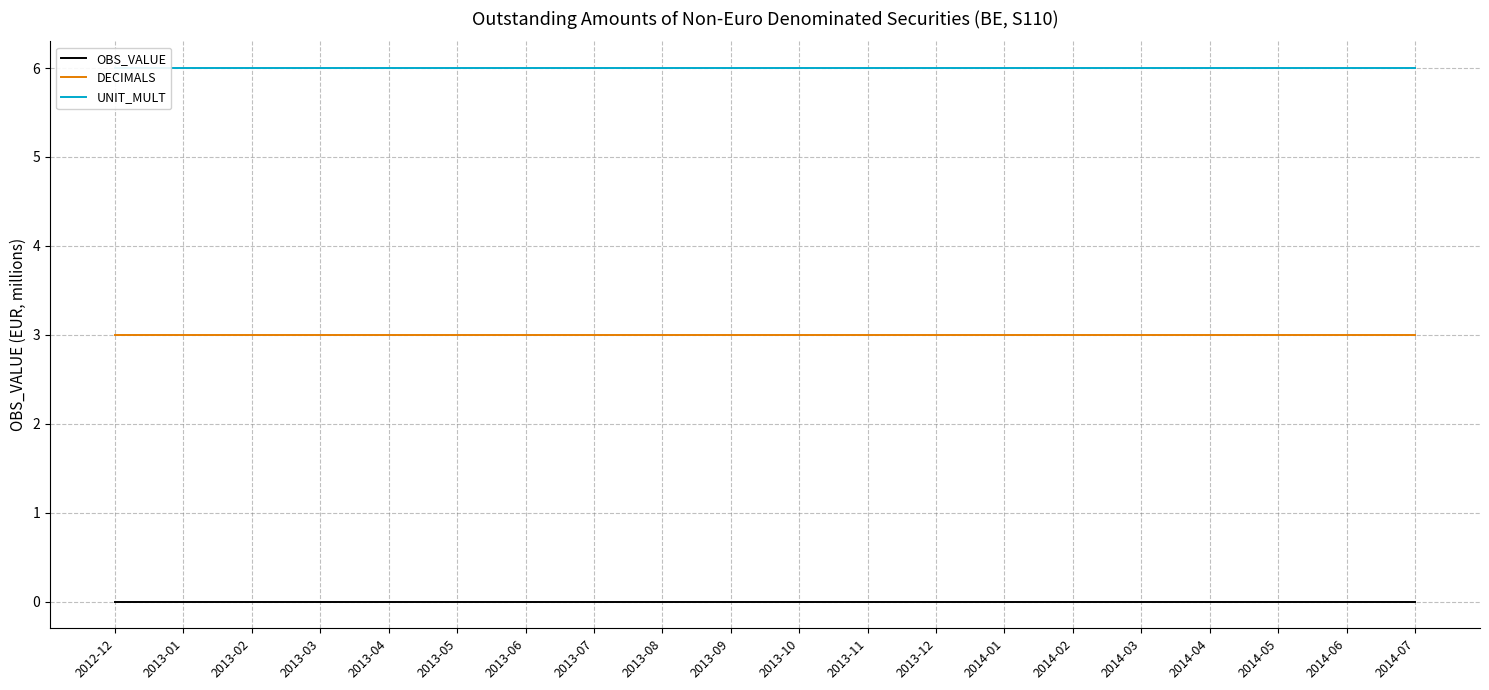

The OBS_VALUE series shows 0 at 2014-01. True or false?

True